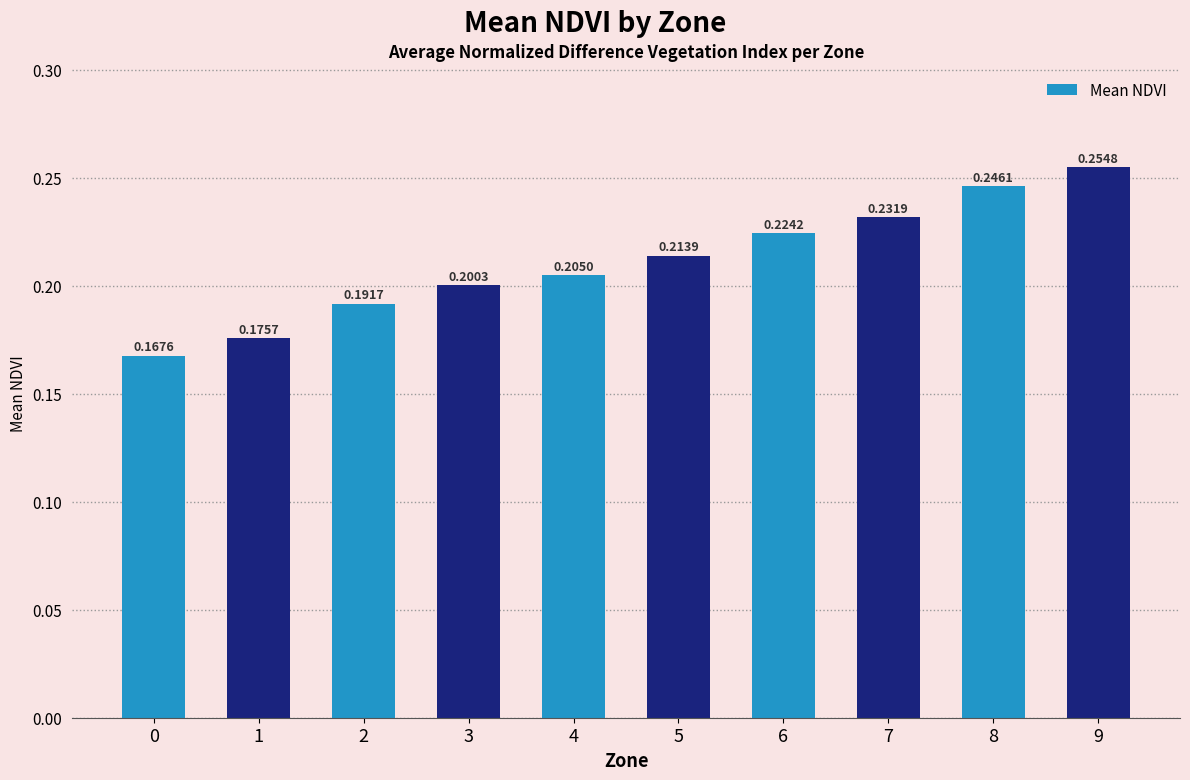

List the labels in order of value, smallest first.

0, 1, 2, 3, 4, 5, 6, 7, 8, 9